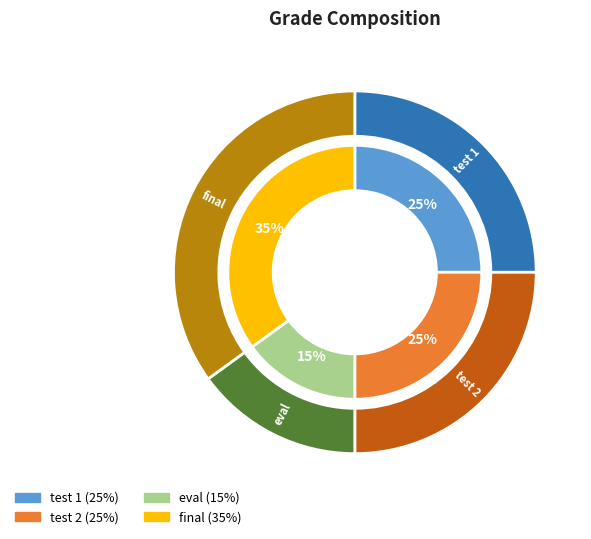

Rank the categories by value from lowest to highest.

eval, test 1, test 2, final